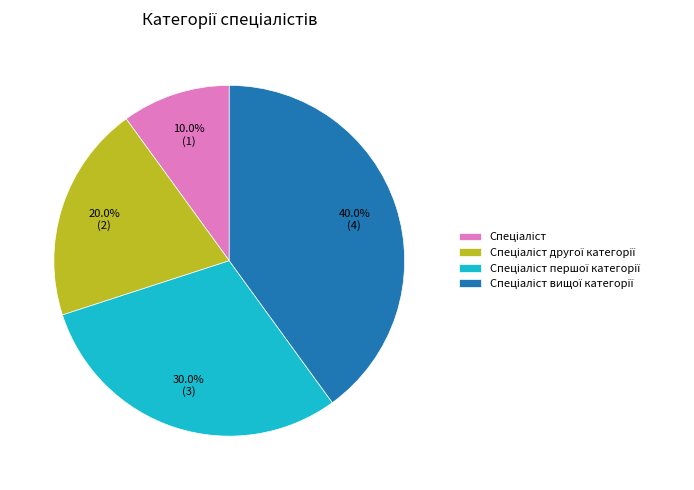

Does any single category account for the majority?

No